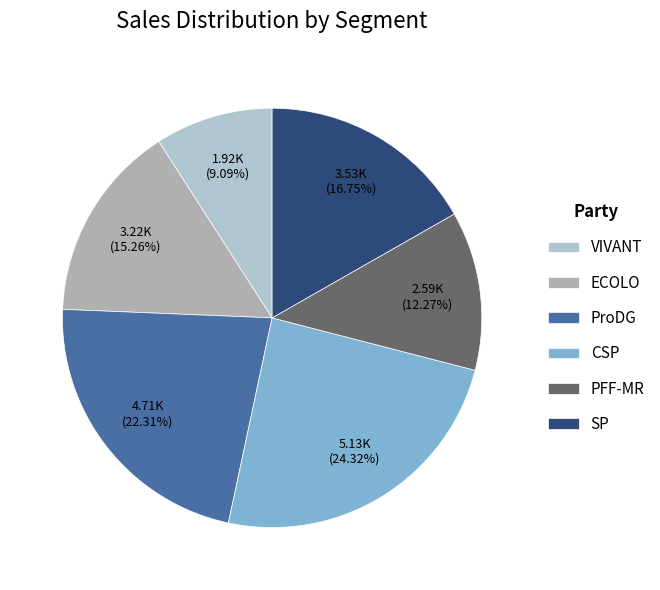

Which category has the biggest portion of the pie?

CSP